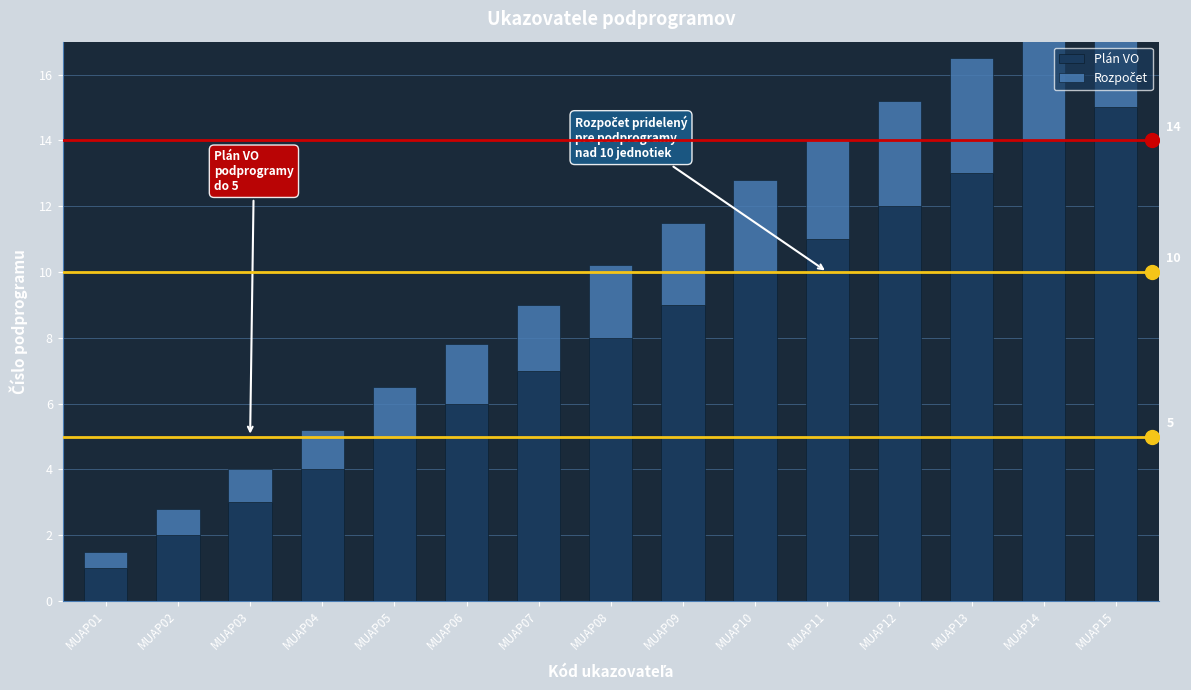

How many bars are there in total?

30